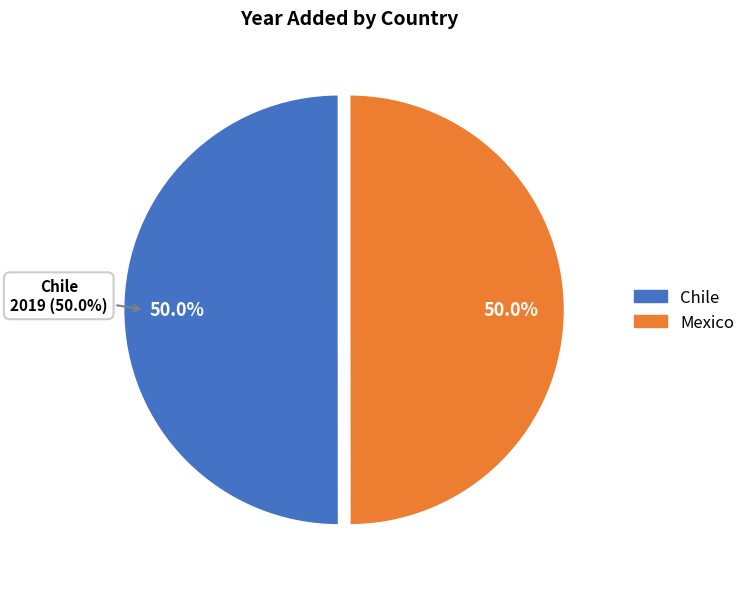

Which slice is the largest?

Chile